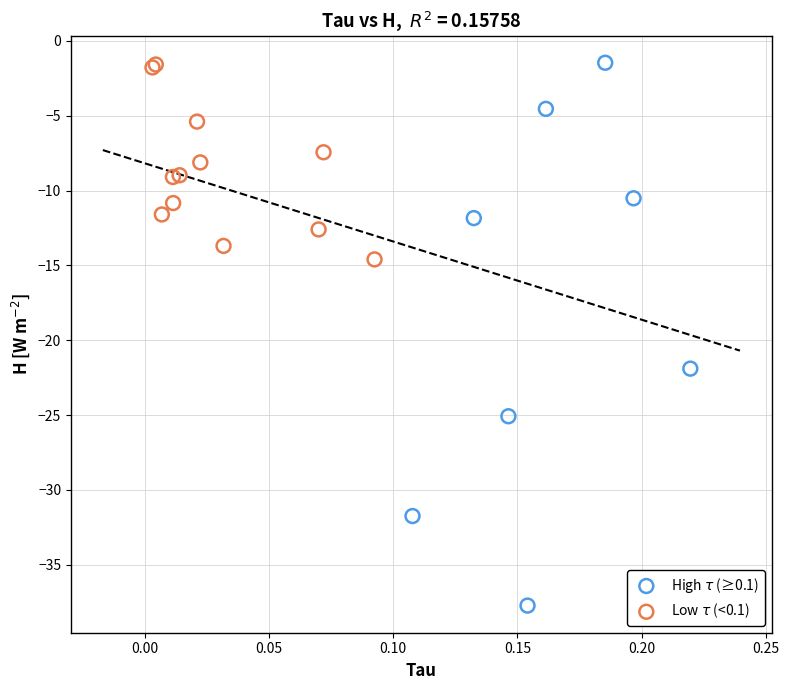

Which series reaches the minimum Y coordinate?

High $\tau$ (≥0.1)